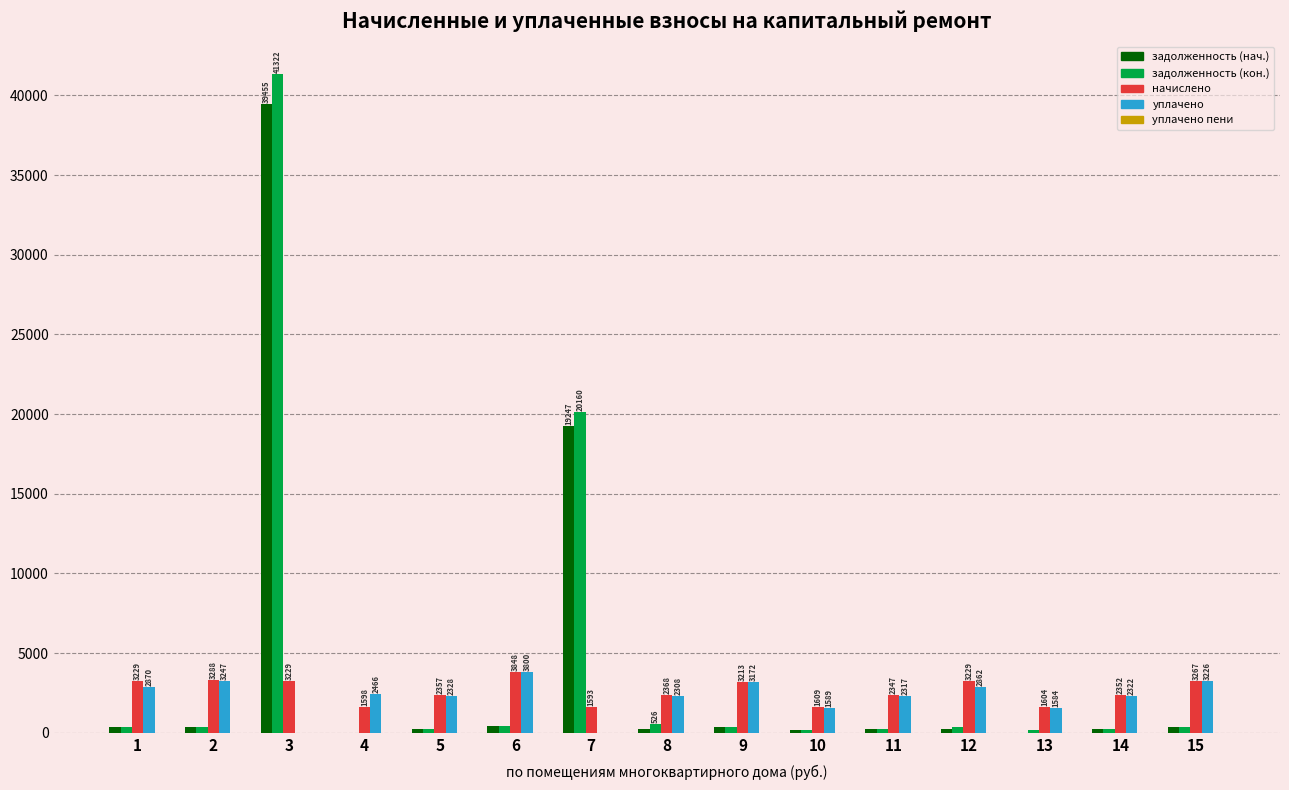

At which label does задолженность (кон.) reach its peak?

3